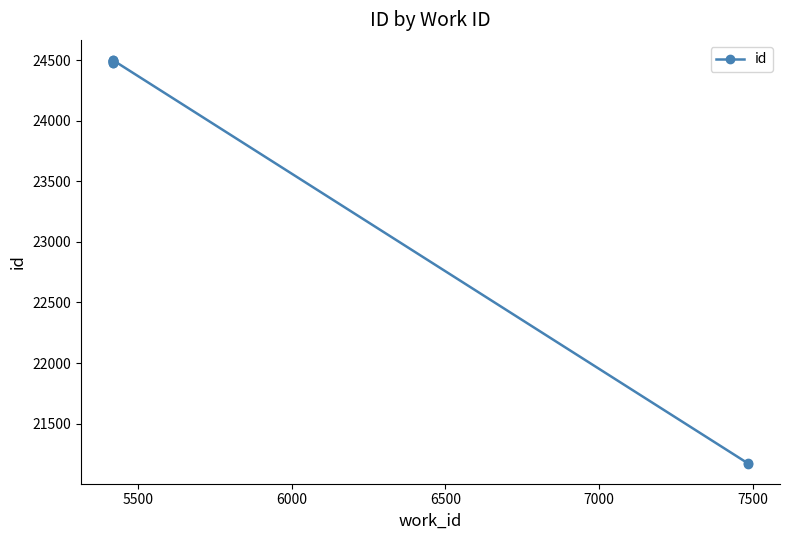

How many lines are shown in the chart?

1